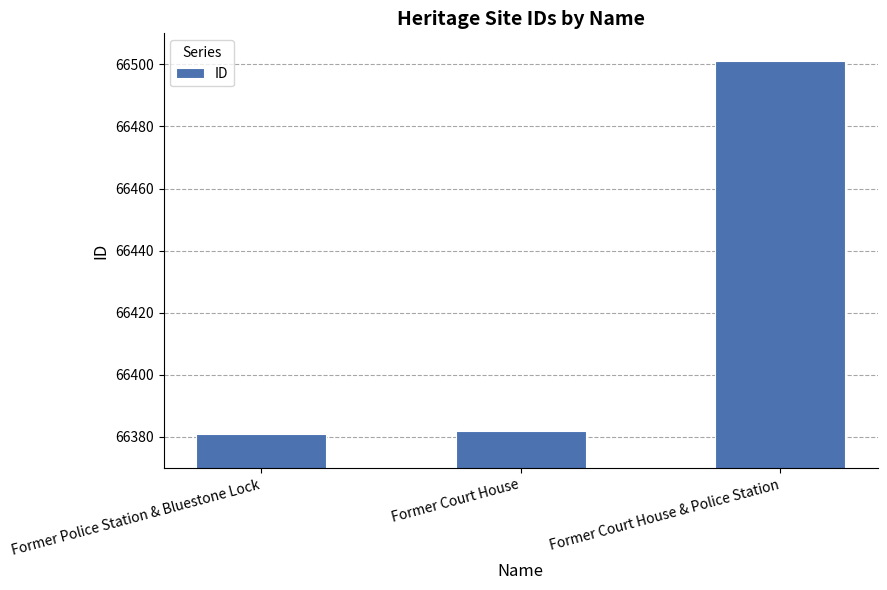

What position from the left is Former Court House?

2